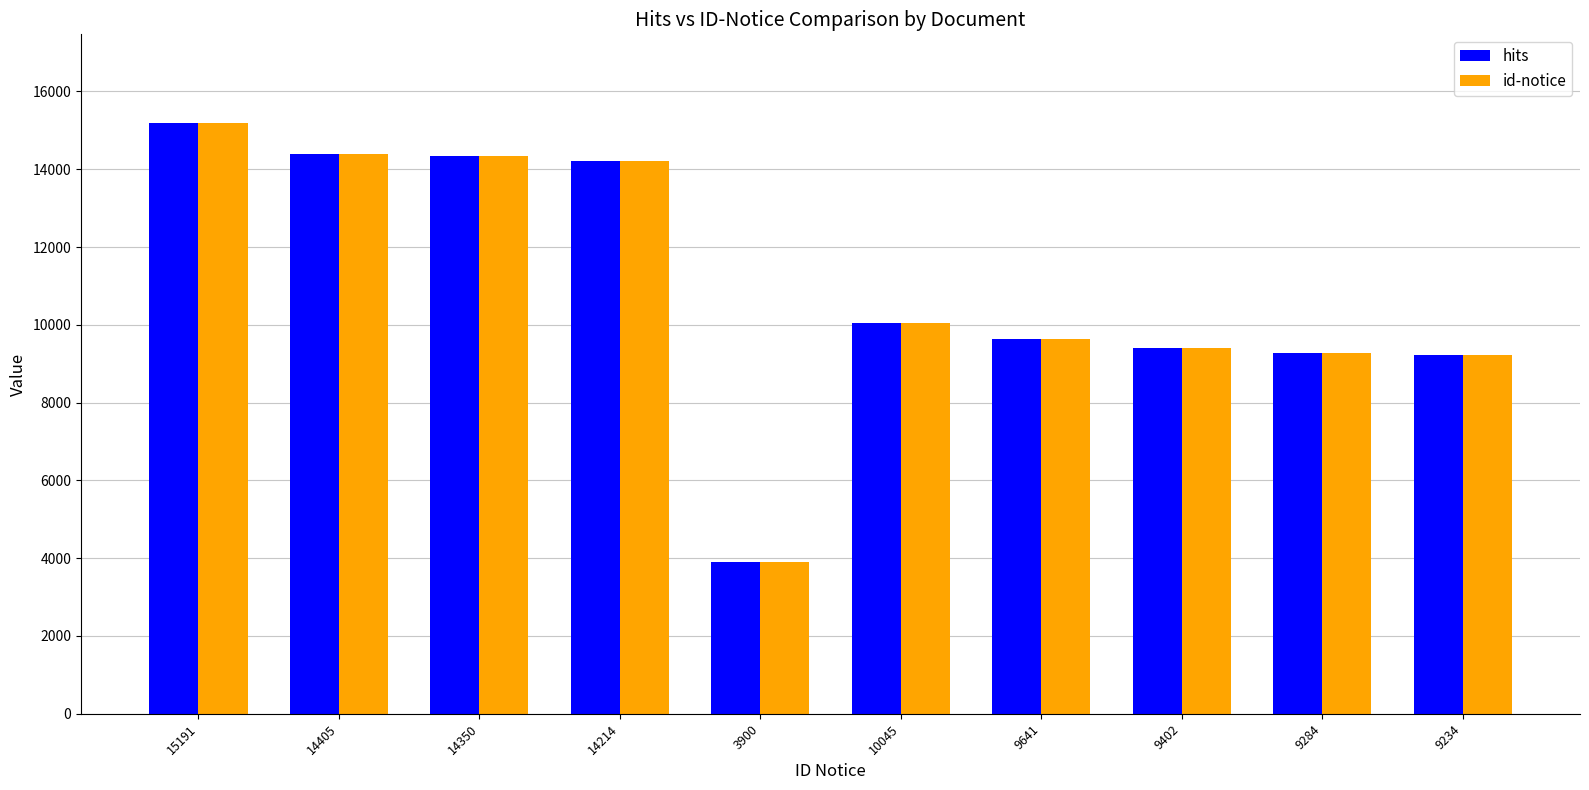

How many series are shown in this chart?

2